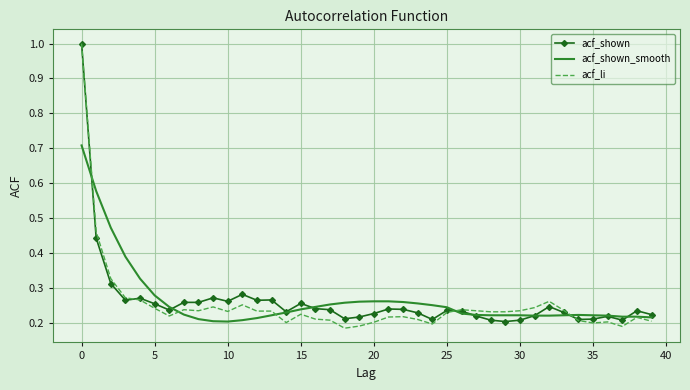

What is the maximum value for acf_shown_smooth?

0.7